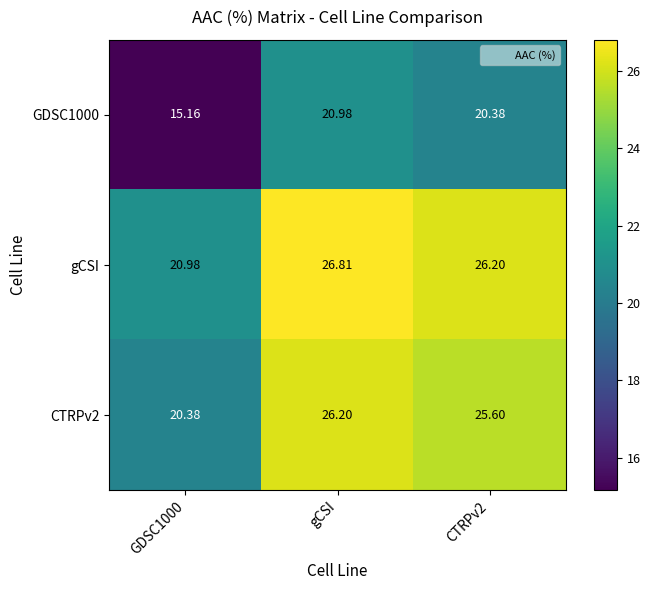

At which label does gCSI first exceed 26?

gCSI